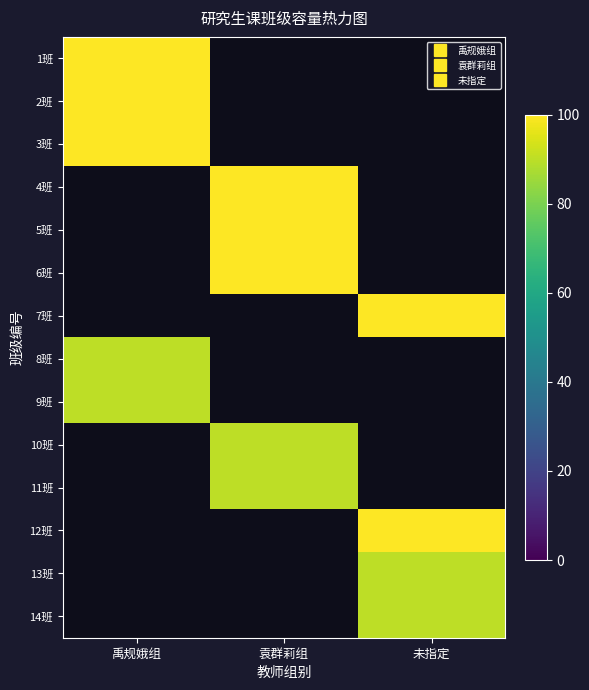

The 12班 series shows 60.5 at 未指定. True or false?

False